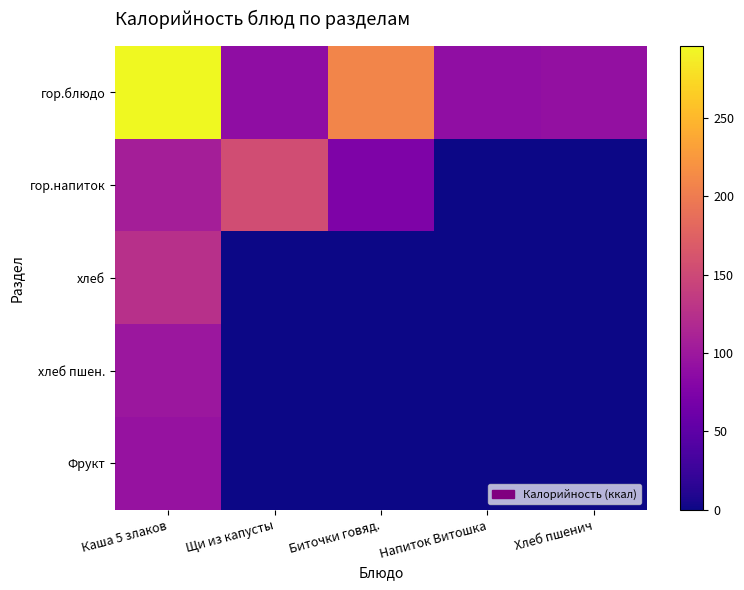

Which has a higher value, Напиток Витошка or Каша 5 злаков?

Каша 5 злаков